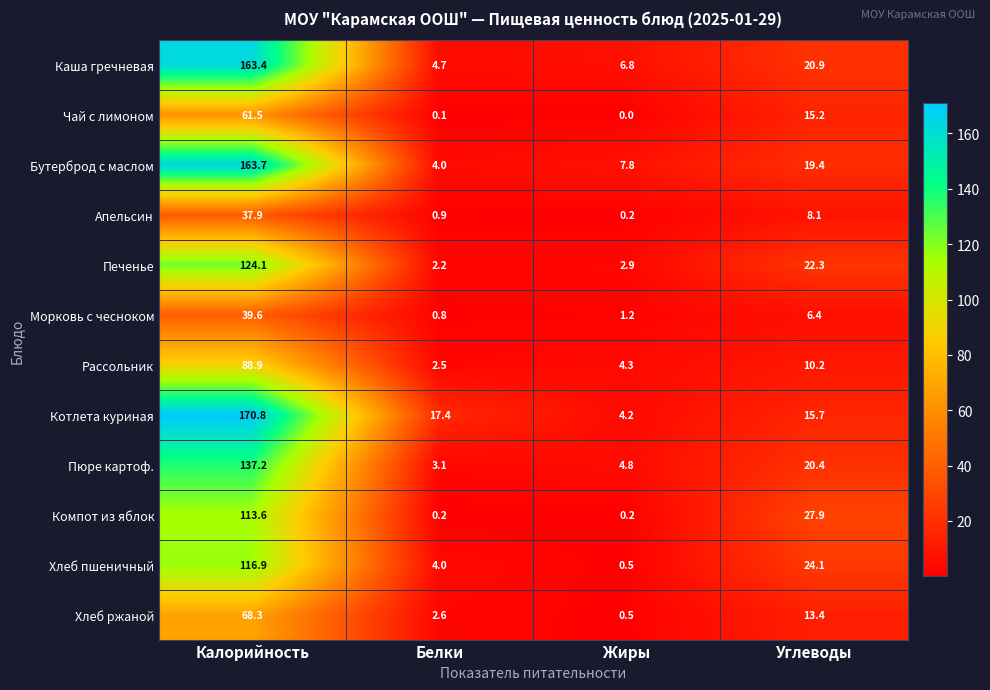

Which label corresponds to the smallest value in the chart?

Жиры